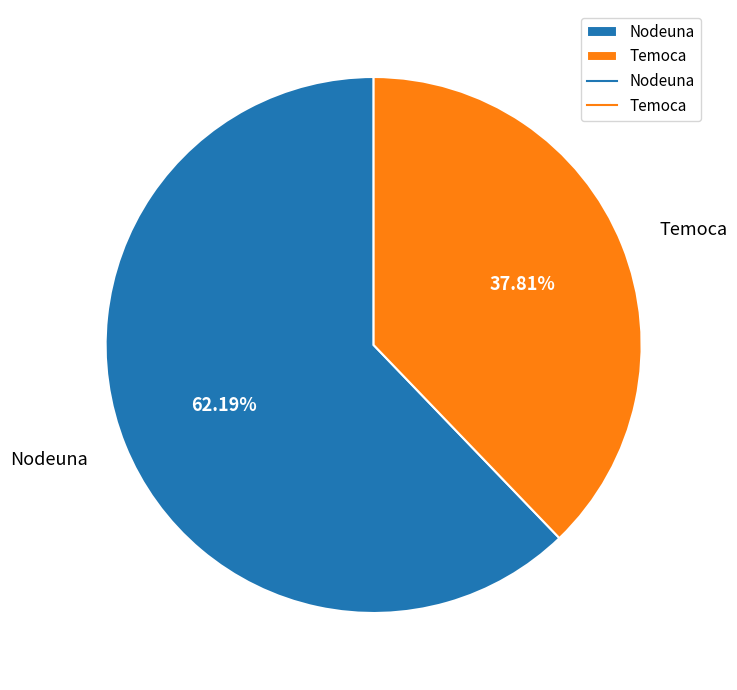

Which slice represents more than half of the pie?

Nodeuna